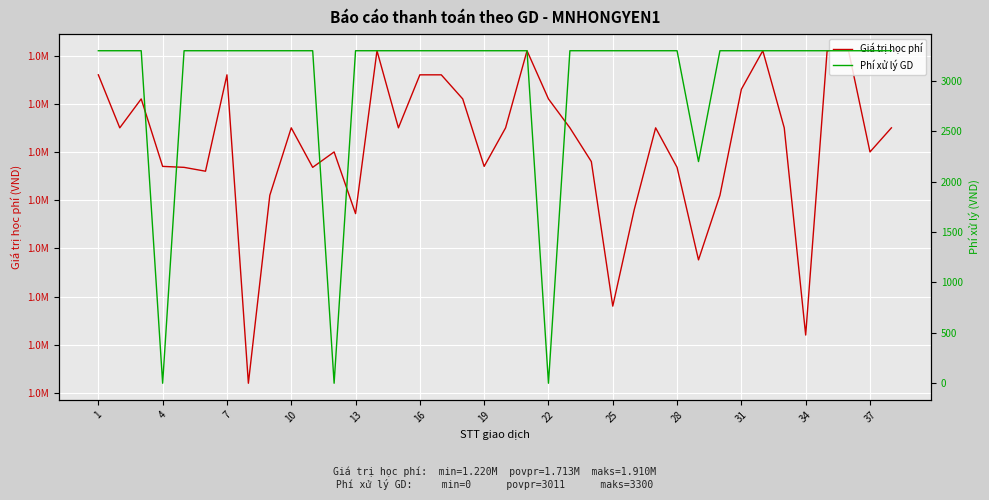

Is the value of Giá trị học phí at 31 greater than the value of Phí xử lý GD at 19?

Yes